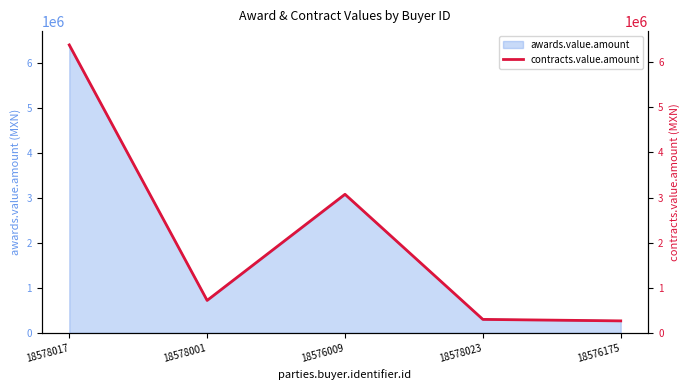

Rank the categories by value from lowest to highest.

18576175, 18578023, 18578001, 18576009, 18578017